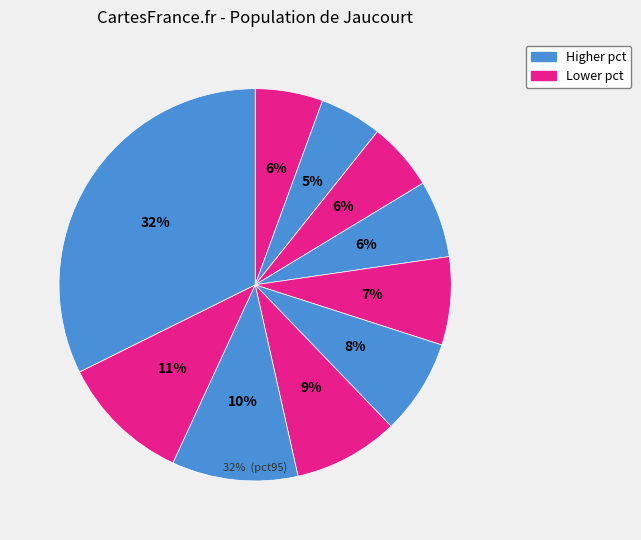

What is the change in value from pct25 to pct65?

+0.1